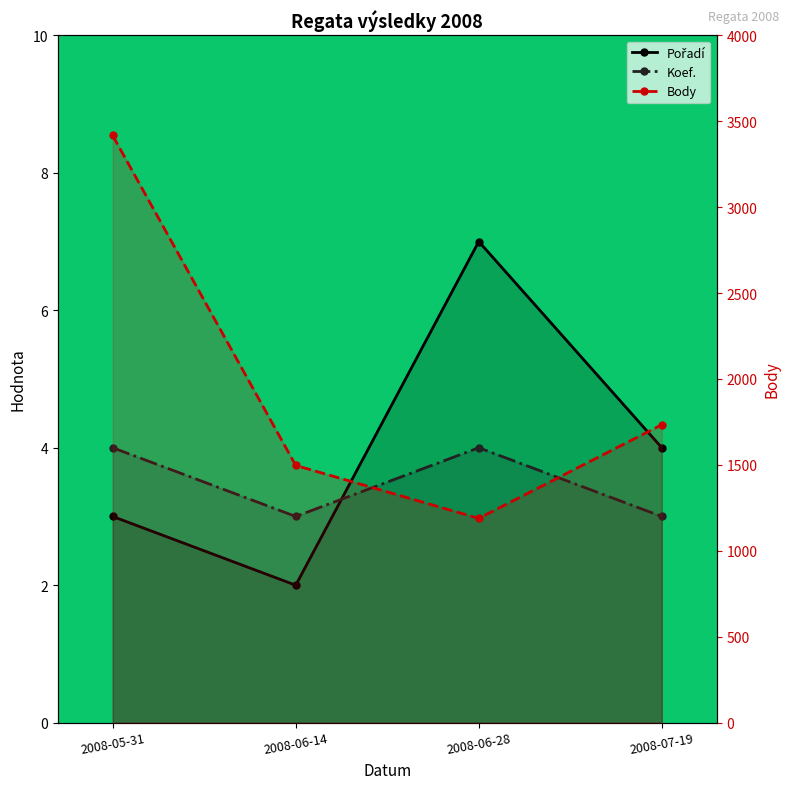

The Body series shows 1698 at 2008-05-31. True or false?

False